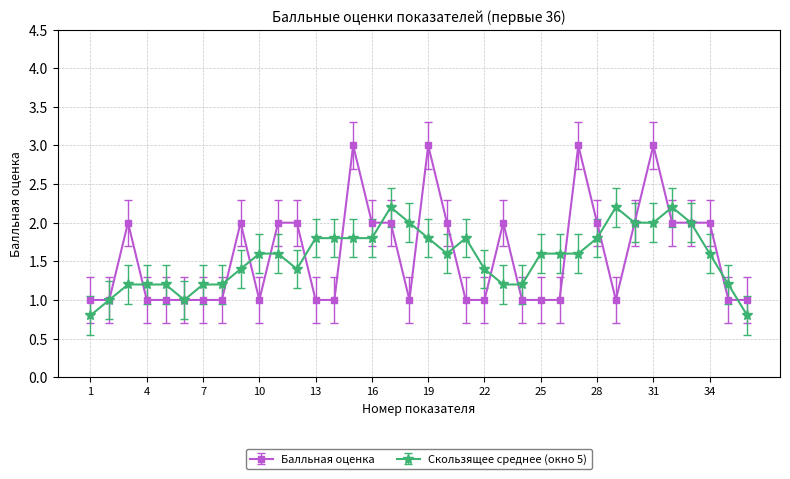

Which series has the largest range (max minus min)?

Балльная оценка